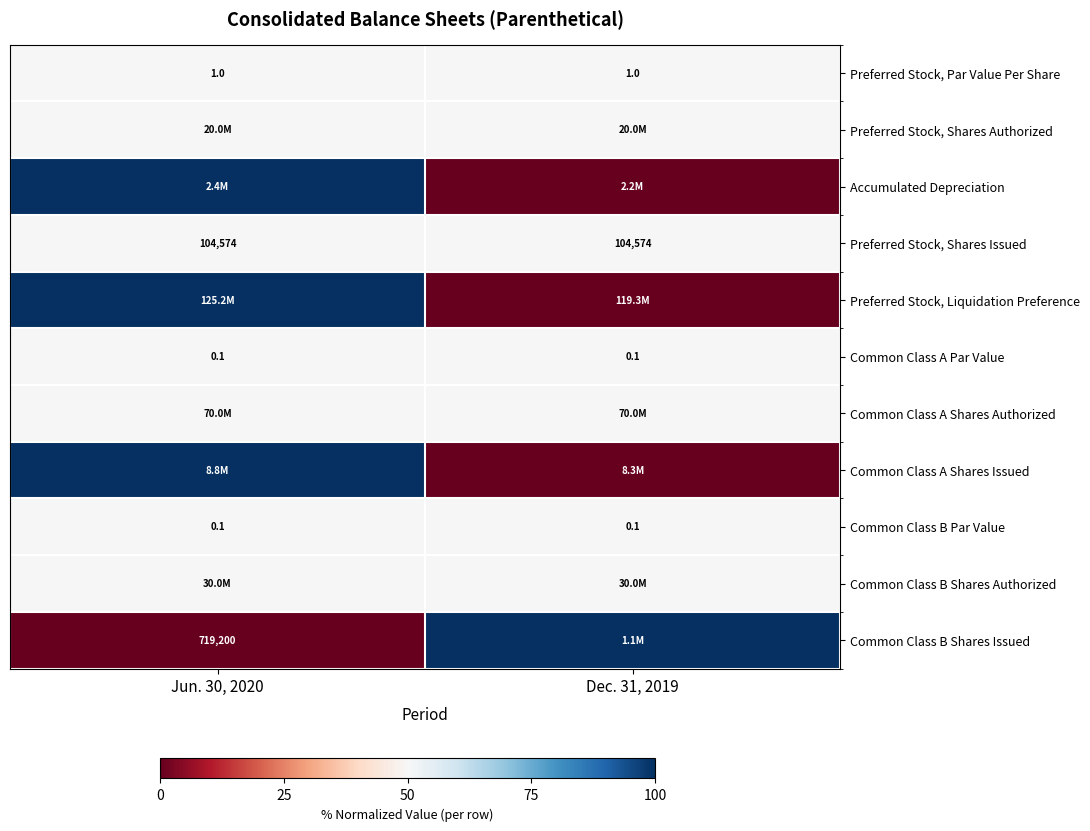

The value of Common Class B Par Value at Dec. 31, 2019 is 0.1. True or false?

True